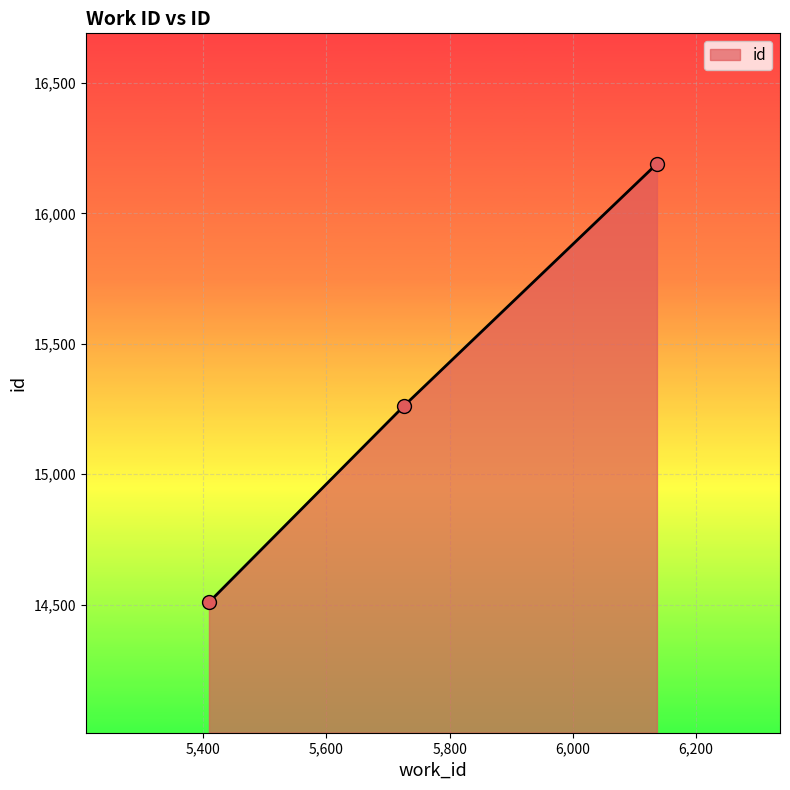

What is the average value?

15320